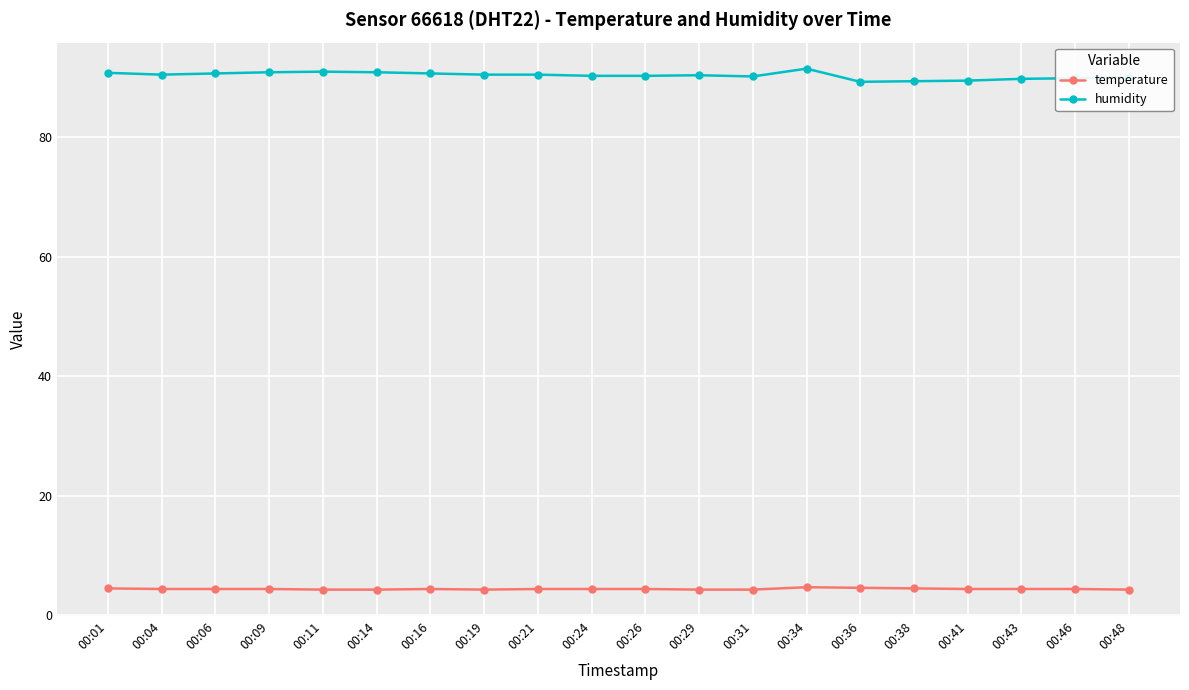

What value does the humidity series have at 00:24?

90.3